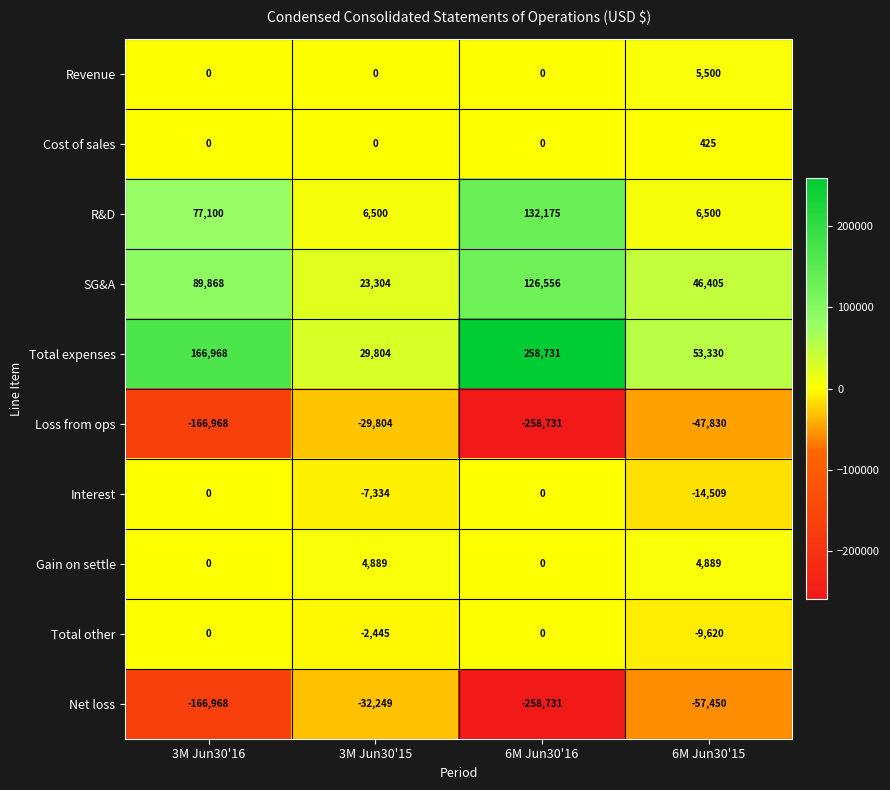

Where is Total other nearest to the value -4810?

3M Jun30'15